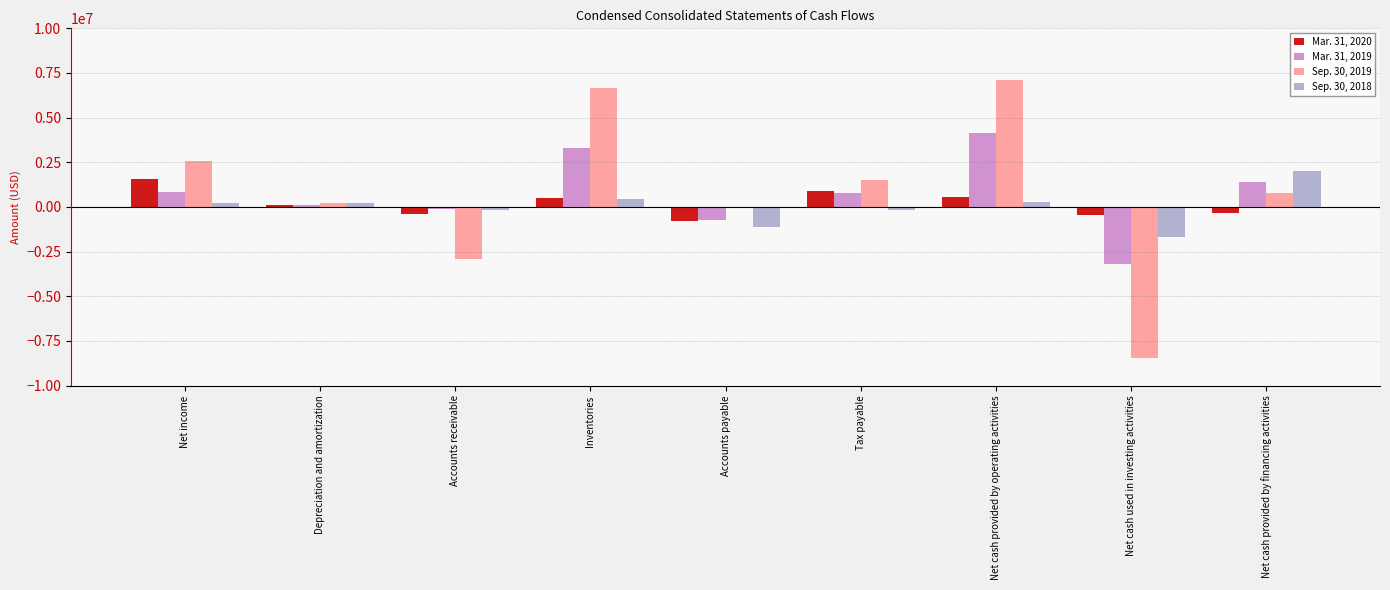

How many groups of bars are there?

9